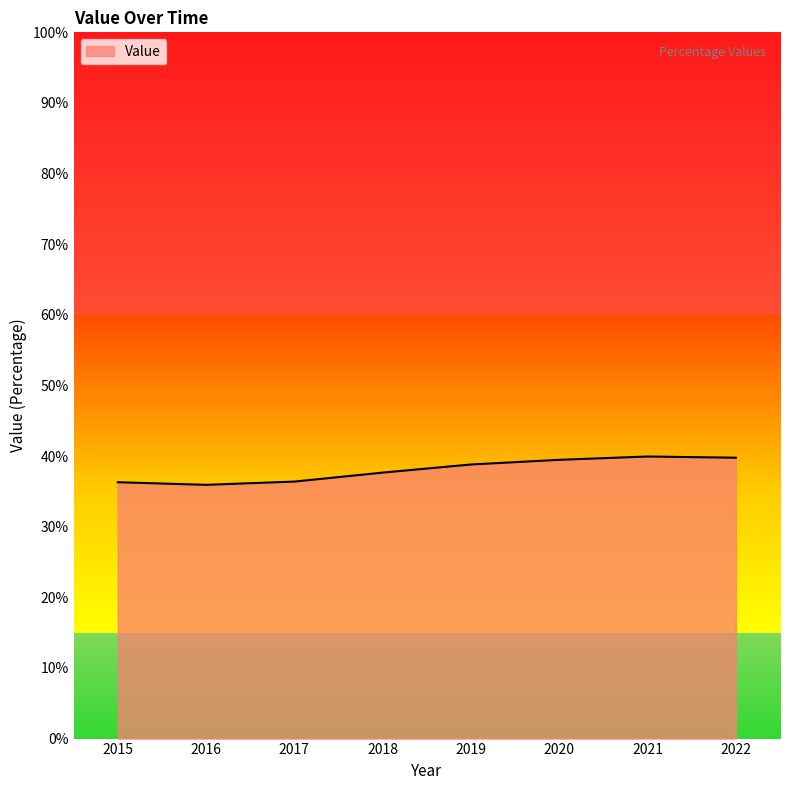

What is the difference between the values at 2017 and 2015?

0.1